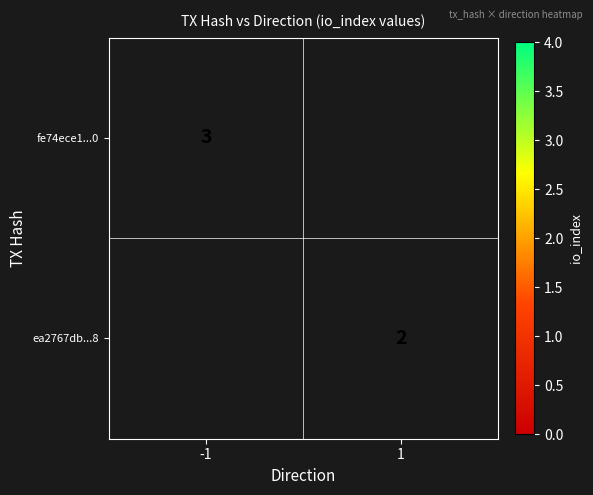

Is the value of ea2767db...8 at 1 greater than the value of fe74ece1...0 at -1?

No